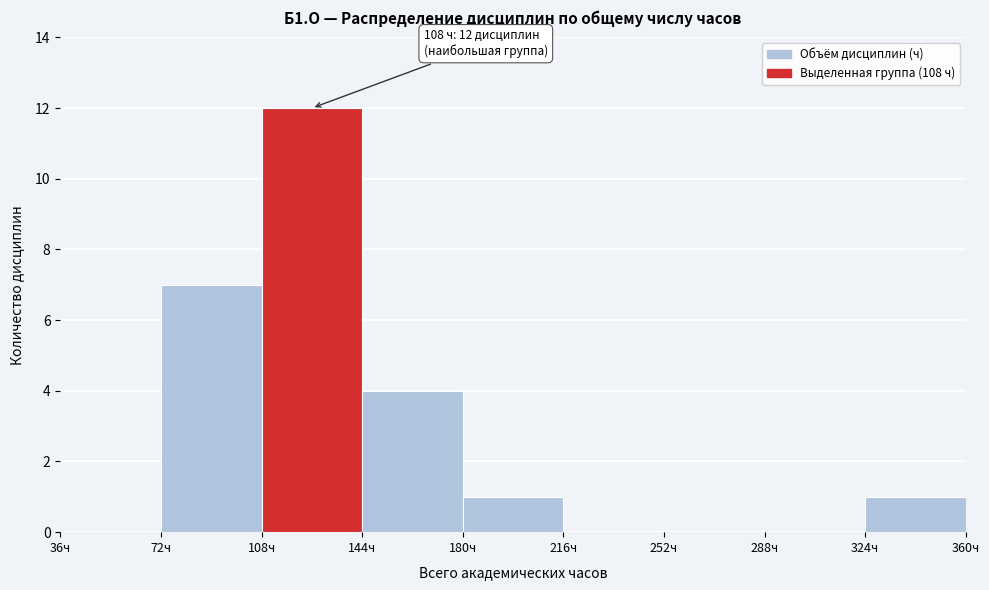

Over which range of the x-axis is the bar tallest?

108 to 144